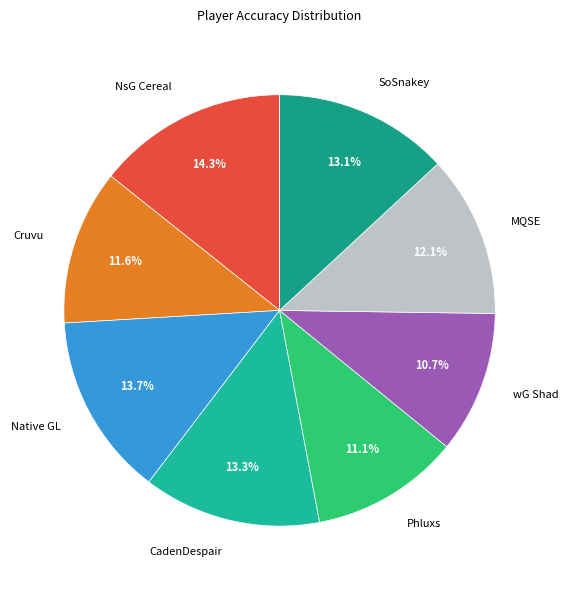

To the nearest percent, what percentage of the pie is CadenDespair?

13%